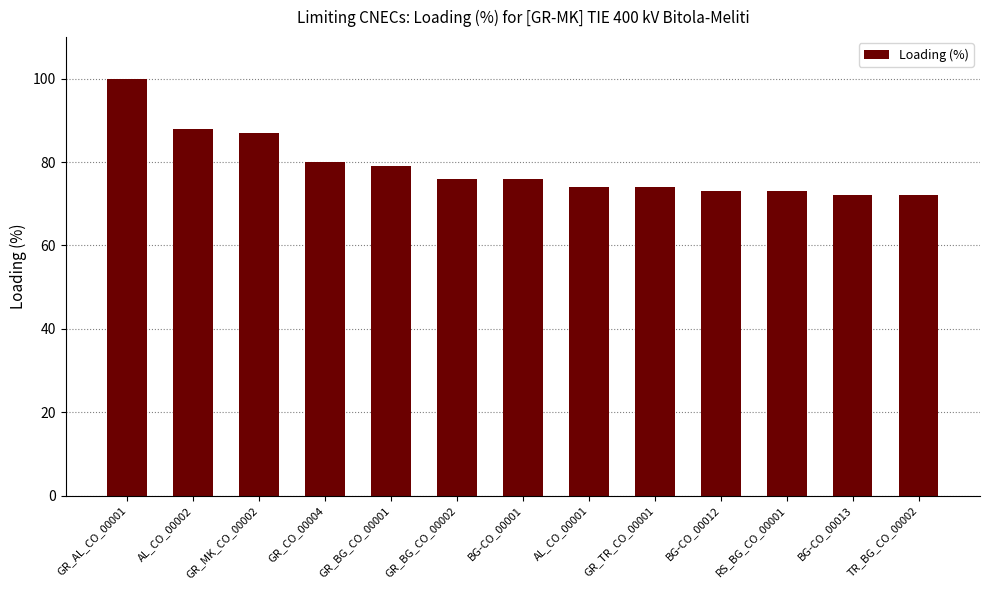

What is the smallest value displayed?

72